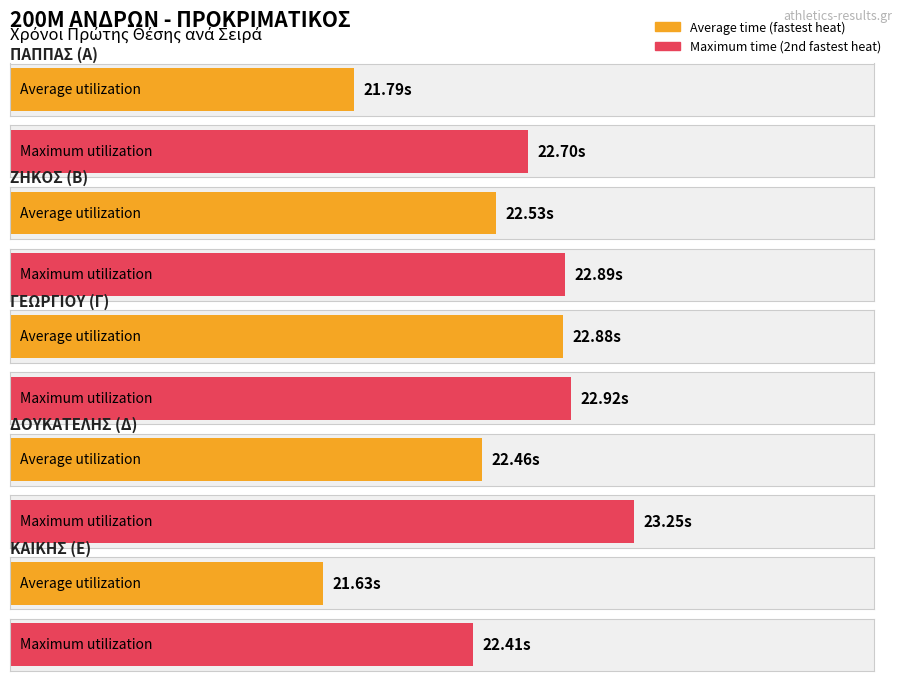

Is it true that Average utilization equals 35.2 at ΔΟΥΚΑΤΕΛΗΣ (Δ)?

False